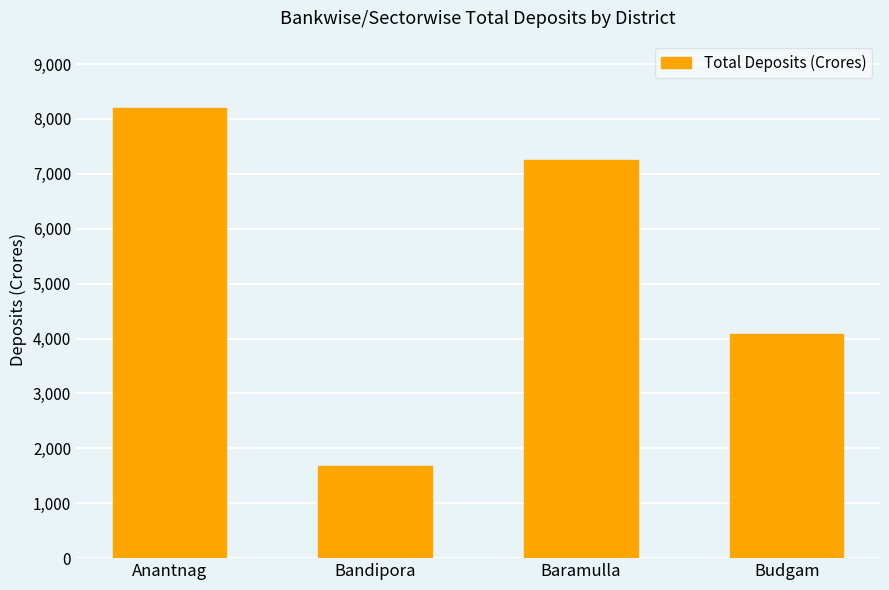

Where is the data nearest to the value 4938?

Budgam